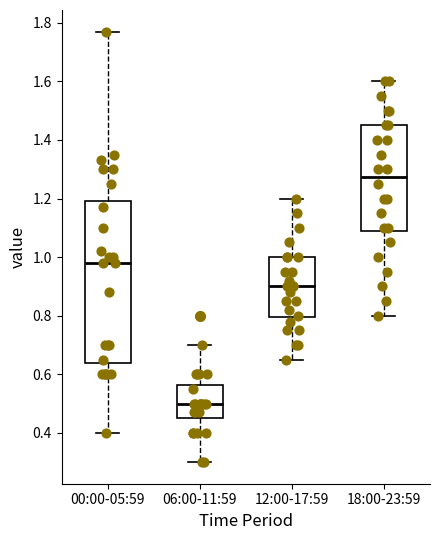

Where does the lower whisker of the box for 06:00-11:59 end on the y-axis? The values are not printed on the chart, so give them approximately, as read against the axis.

0.30